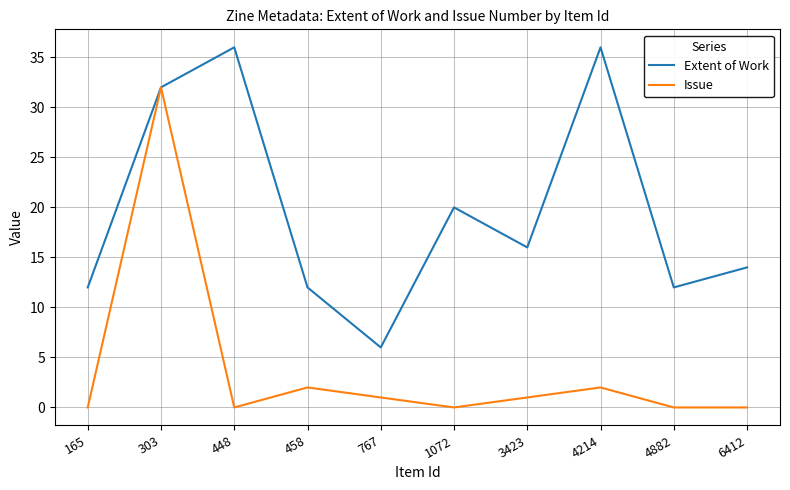

True or false: Issue has a value of 0 at 6412.

True